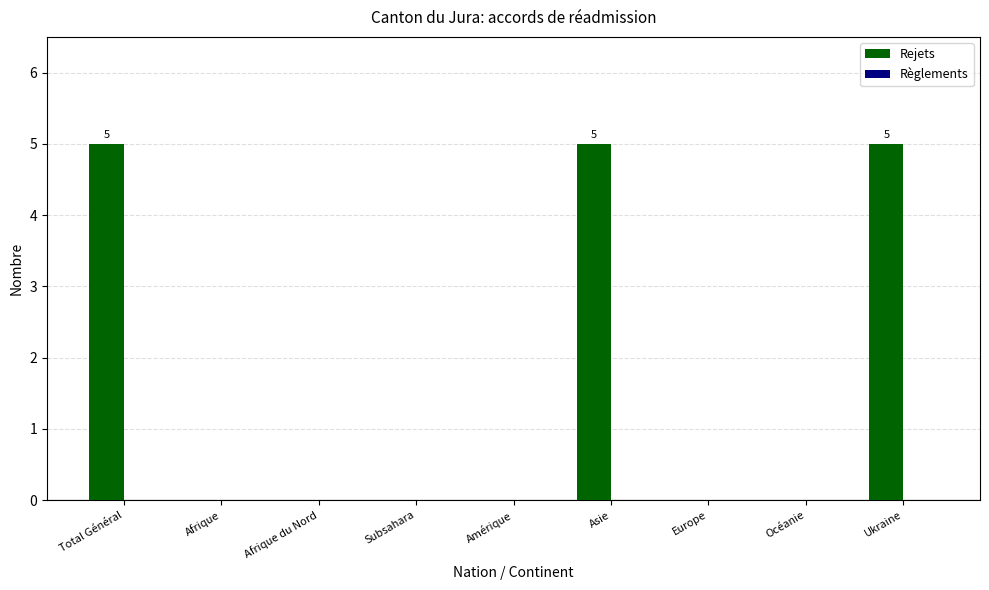

What is the maximum value shown in the chart?

5